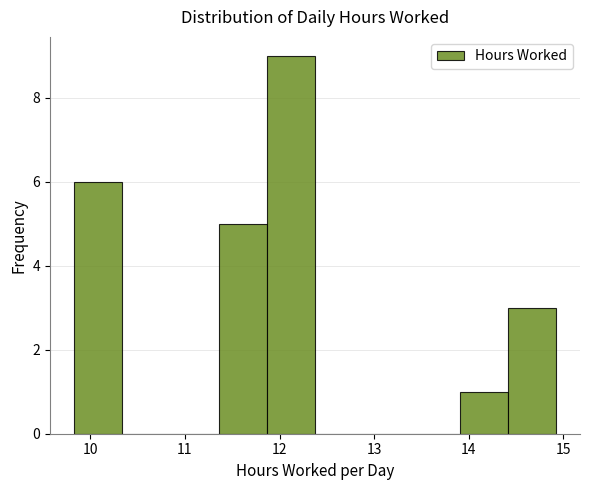

Over which range of the x-axis is the bar tallest?

11.9 to 12.4